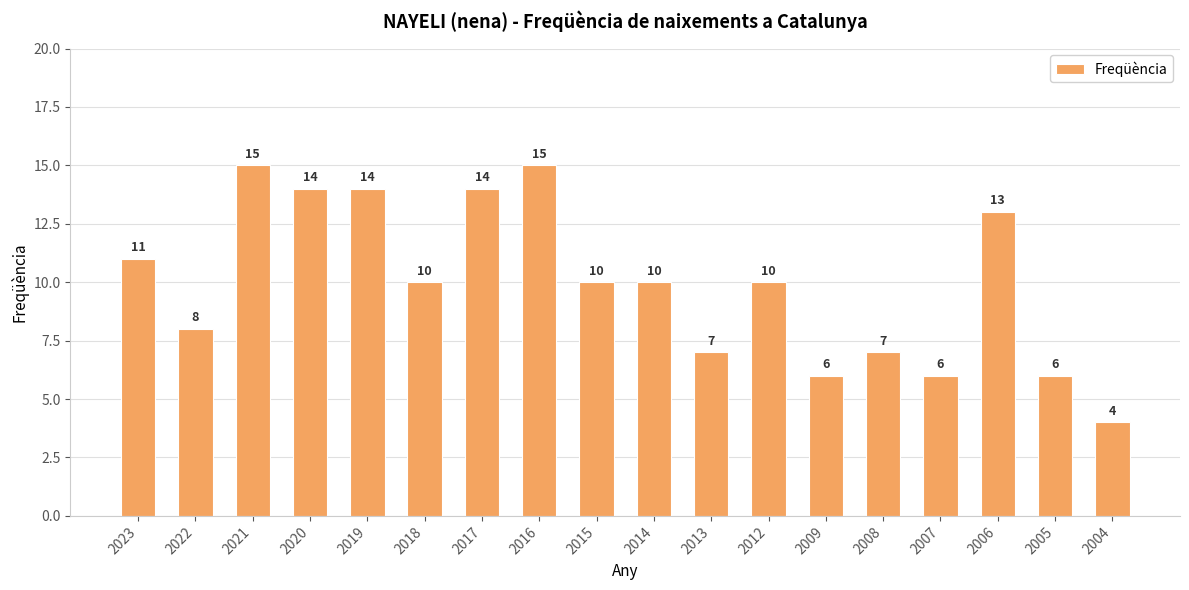

Where is the data nearest to the value 9?

2022